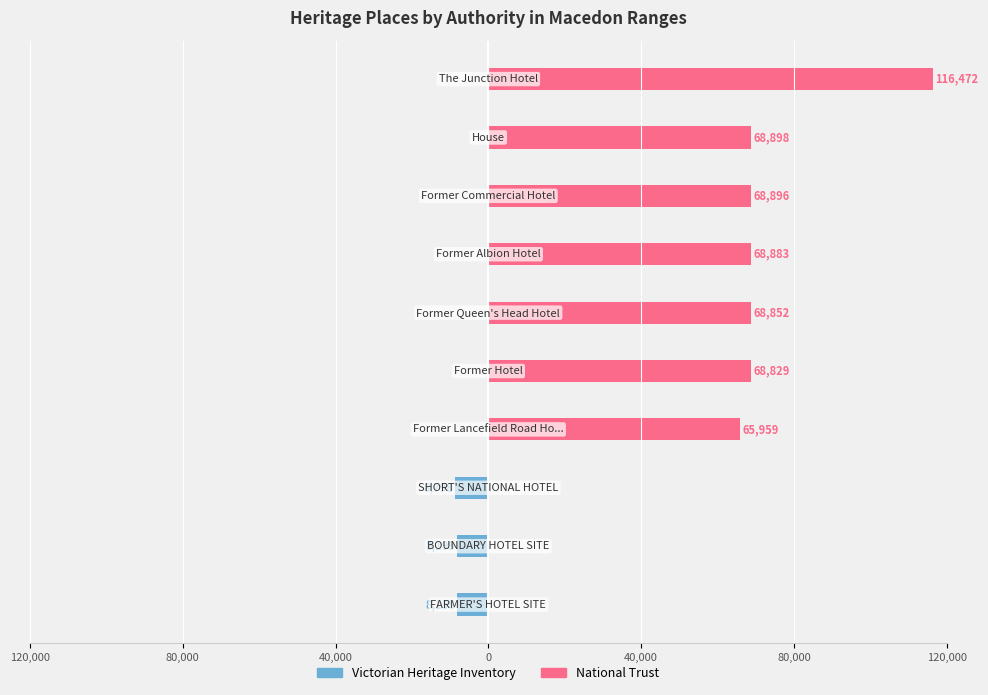

Is the value of Victorian Heritage Inventory at 80,000 greater than the value of National Trust at 80,000?

No